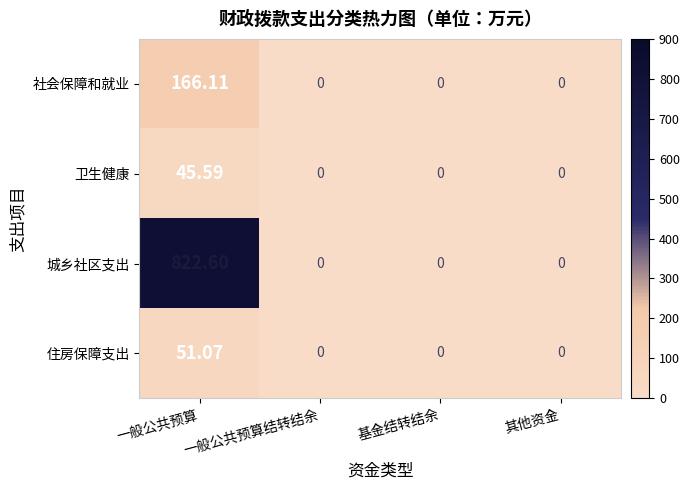

Which series has the widest spread of values?

城乡社区支出